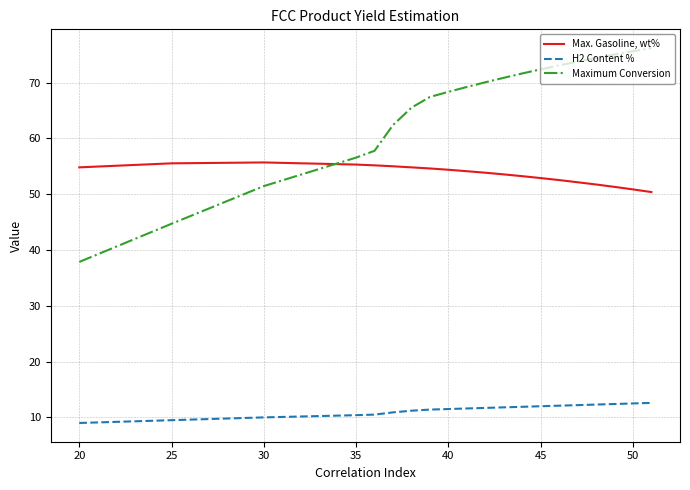

Which series has the largest total across all categories?

Maximum Conversion